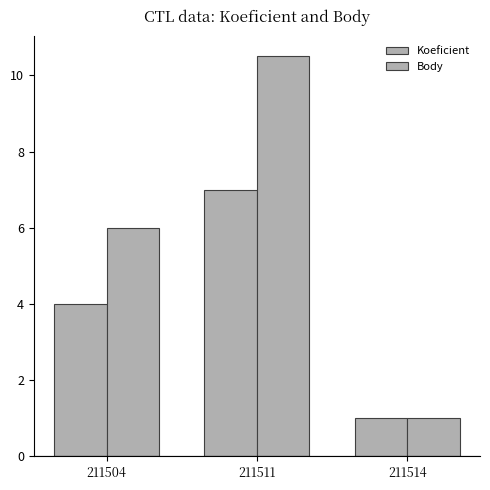

How many groups of bars are there?

3